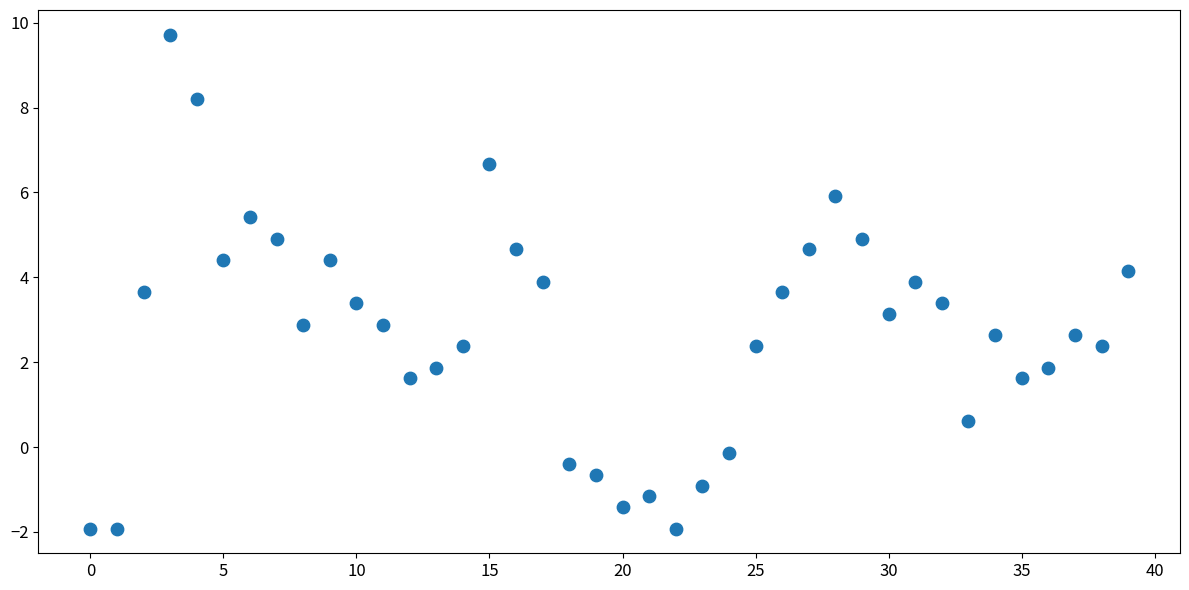

What is the range of Y values (max minus min)?

11.6